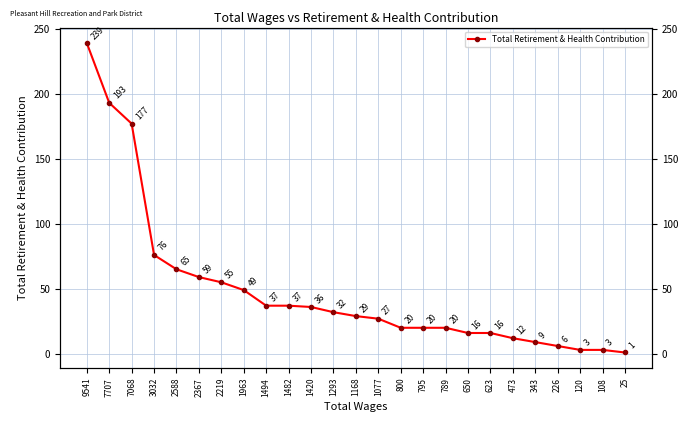

Which label corresponds to the largest value in the chart?

9541